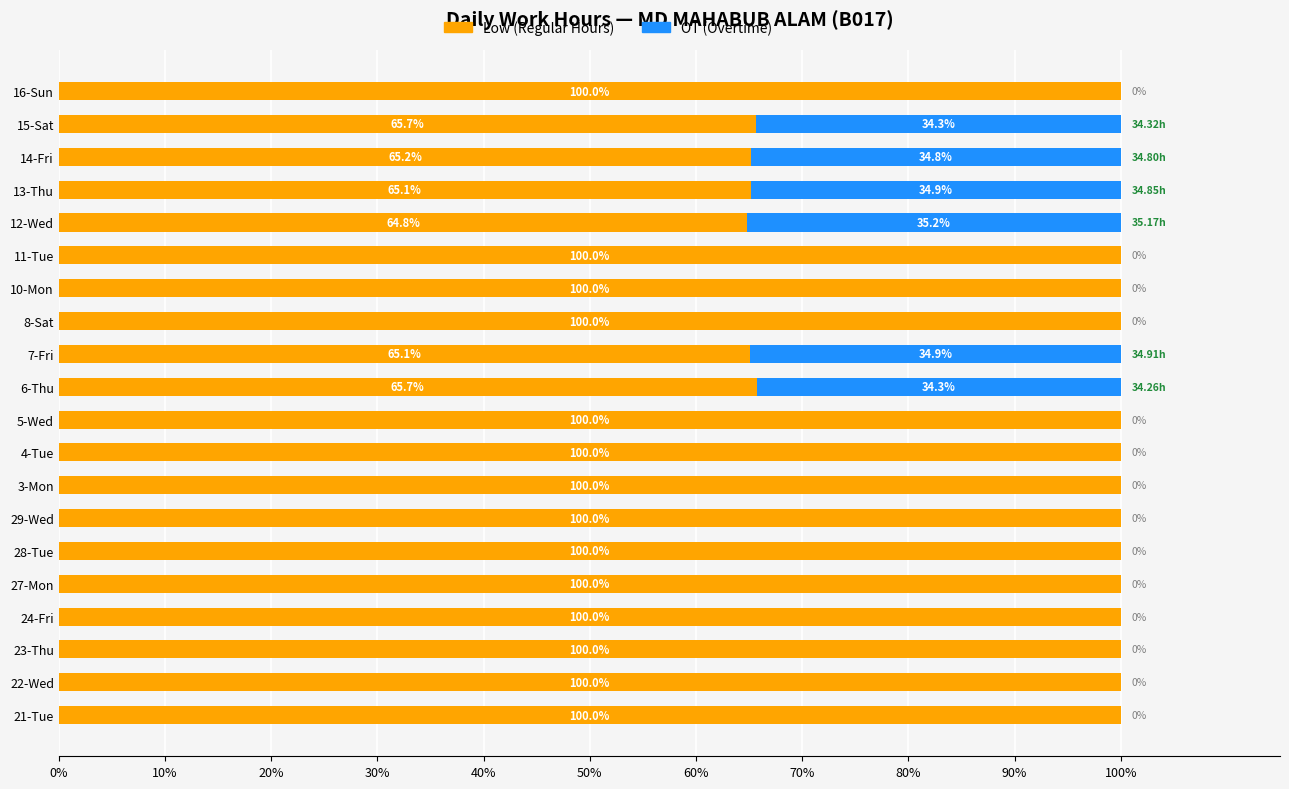

What is the total value across all series at 11-Tue?

100.0